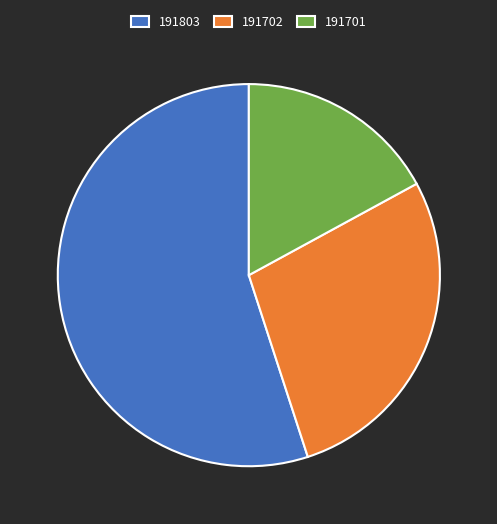

Is it true that 191702 is 28% of the pie?

True